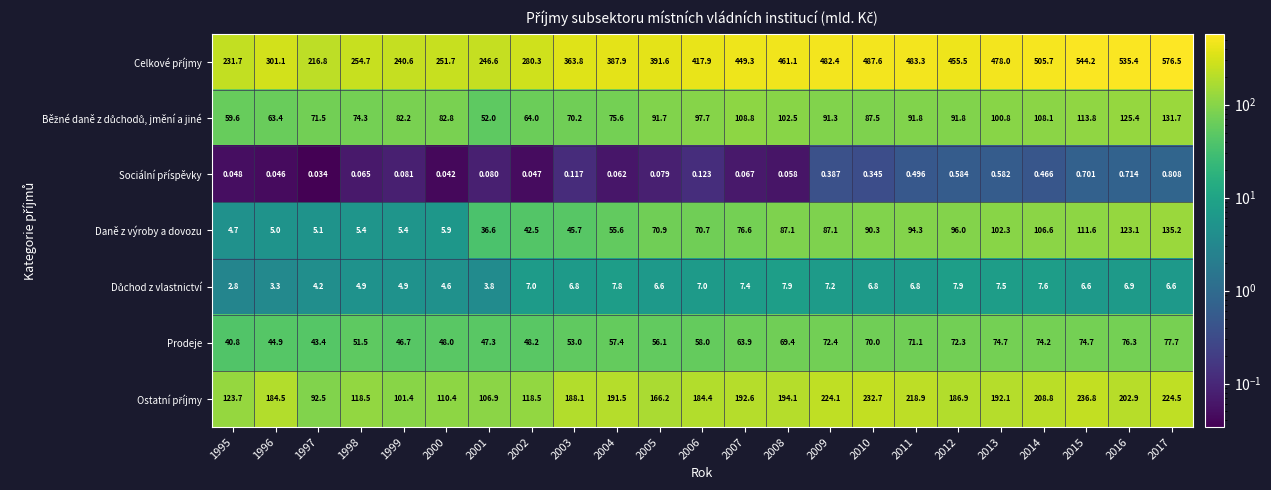

How many data points does each series have?

23